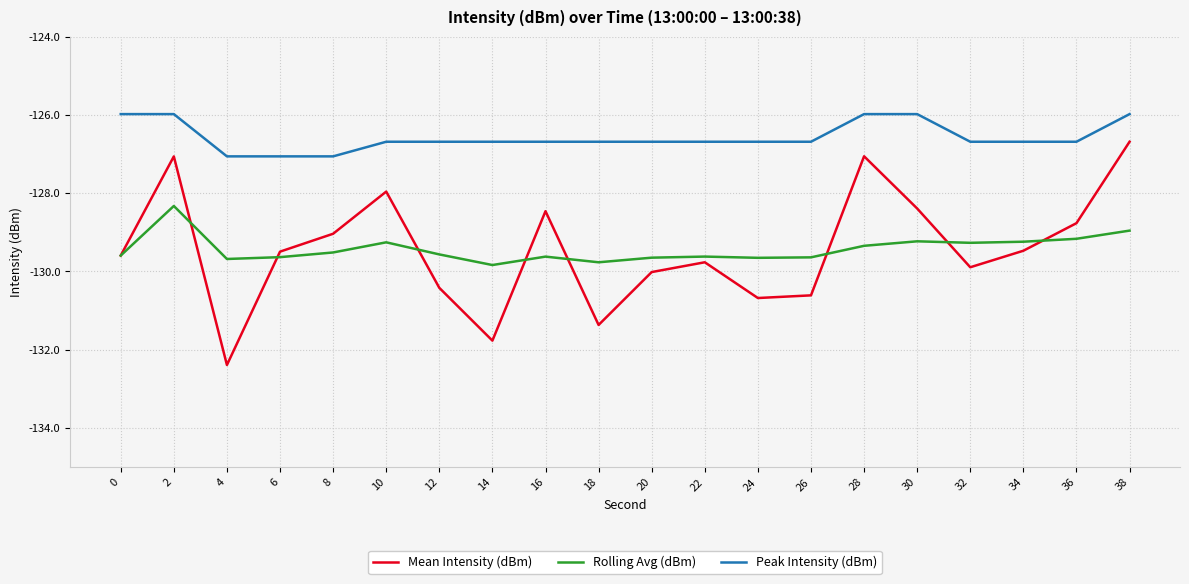

What is the difference between the second highest and second lowest values in the Rolling Avg (dBm) series?

0.8